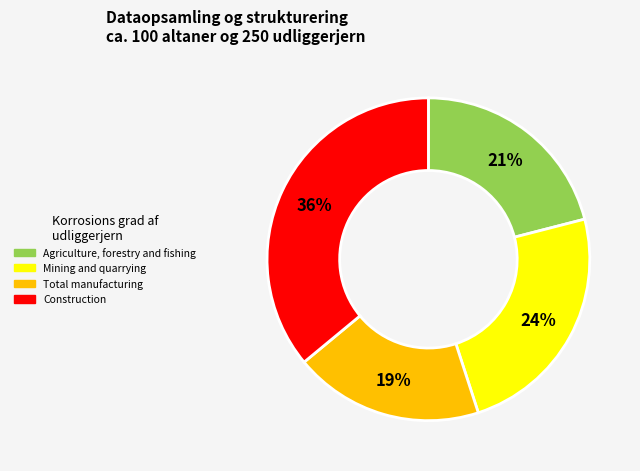

Is it true that Construction is 44% of the pie?

False